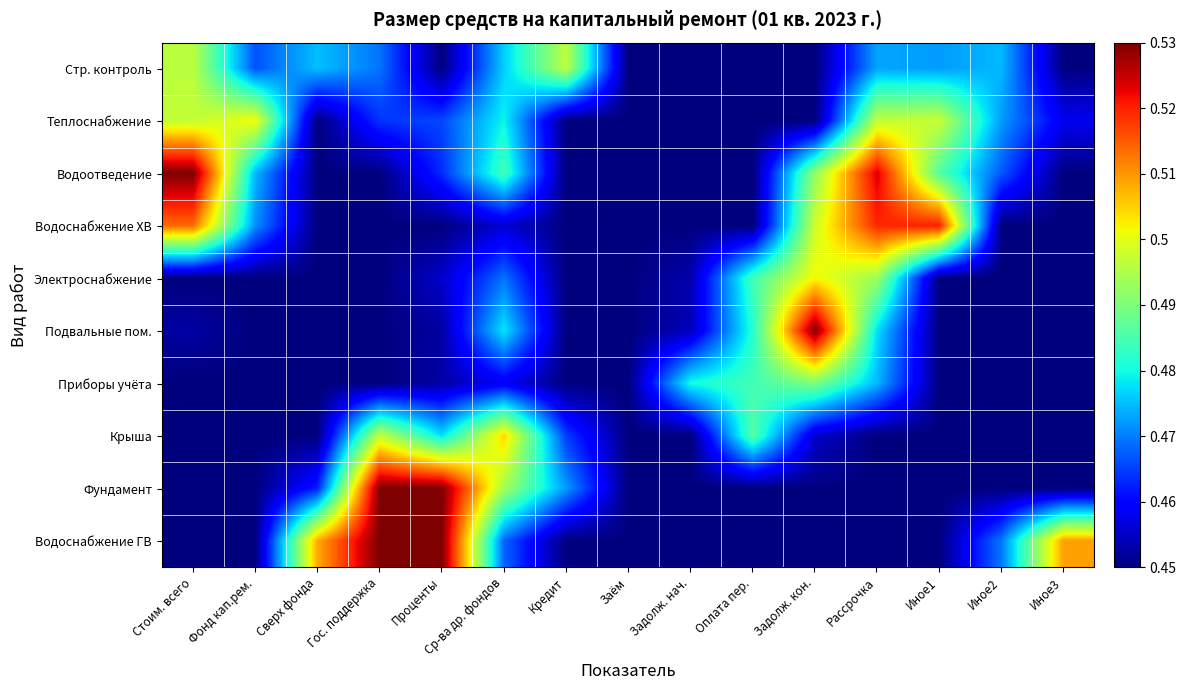

Which category has the highest value across all series?

Стоим. всего